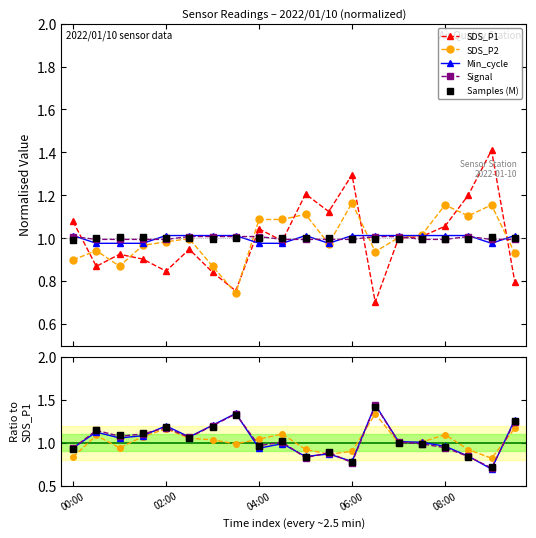

What are all the series names shown in the legend?

SDS_P1, SDS_P2, Min_cycle, Signal, Samples_M